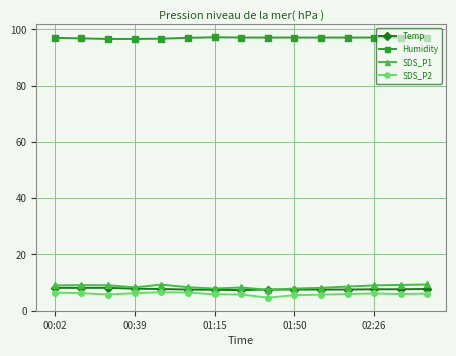

What is the value of the Humidity point at the 12th from the left?

97.1